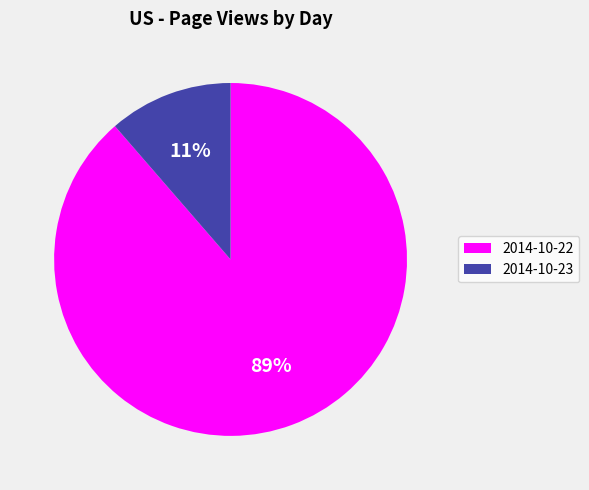

The 2014-10-22 slice represents 99% of the pie. True or false?

False